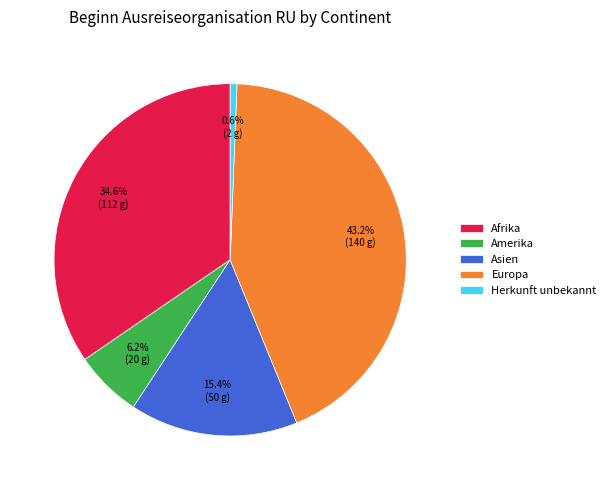

To the nearest percent, what is the average slice percentage?

20%